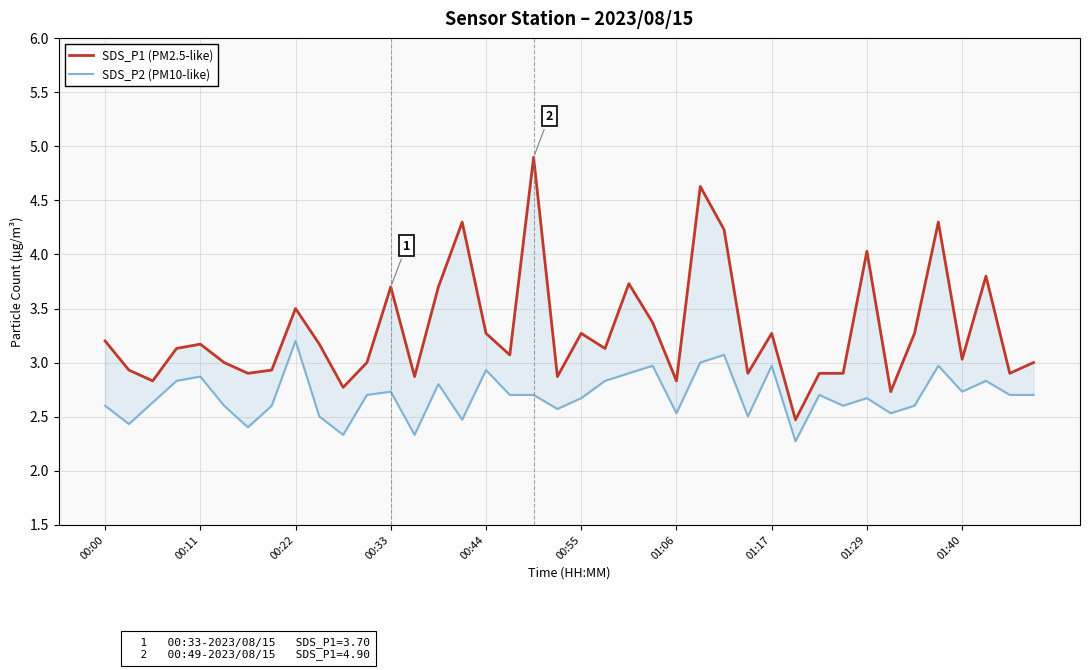

At how many categories does at least one series exceed 3?

23